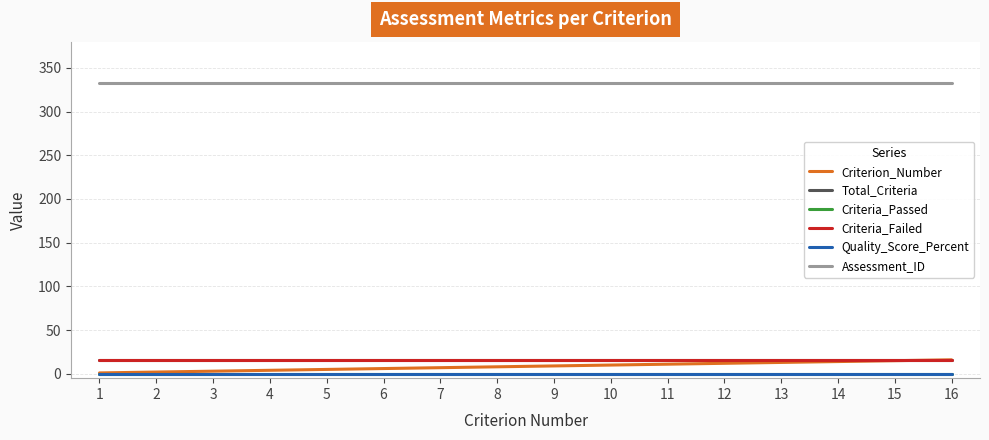

Does the chart display data point markers on the line(s)?

No